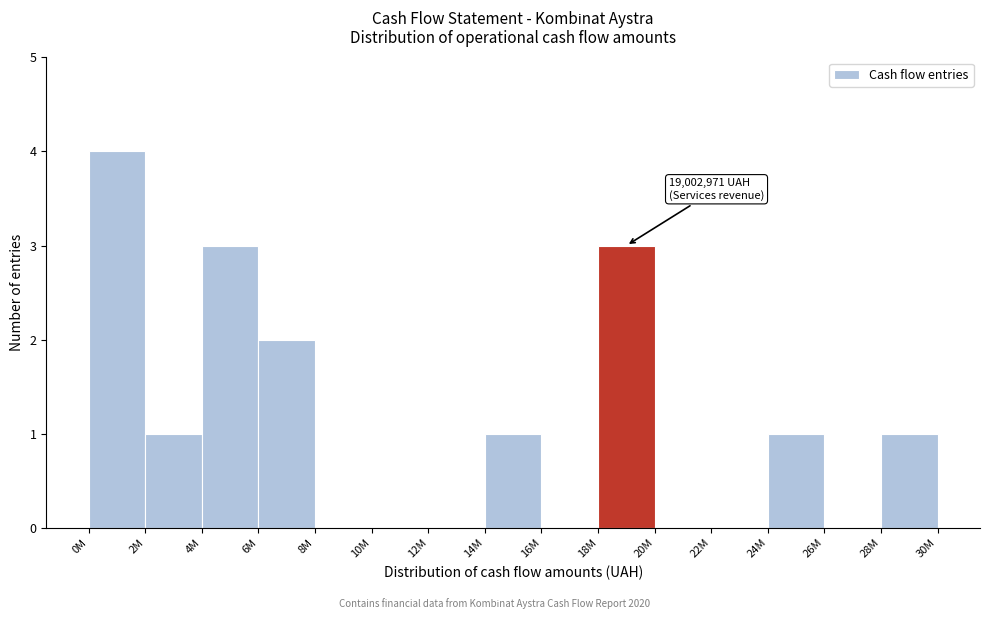

Reading right to left, extract all data points from this chart.

28M=1	26M=0	24M=1	22M=0	20M=0	18M=3	16M=0	14M=1	12M=0	10M=0	8M=0	6M=2	4M=3	2M=1	0M=4